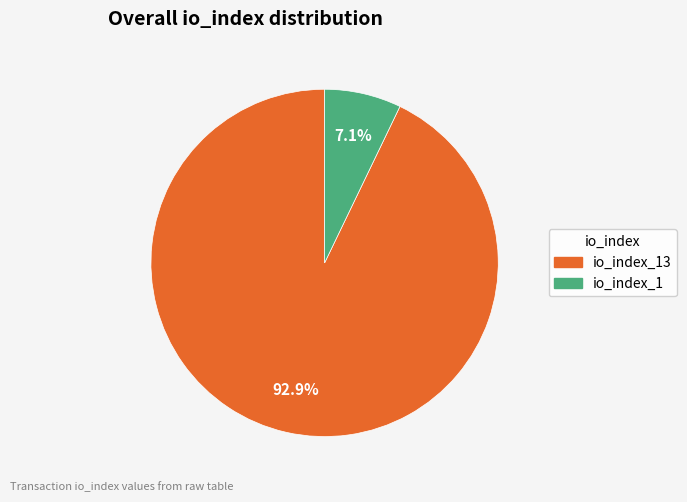

The io_index_1 slice represents 7% of the pie. True or false?

True